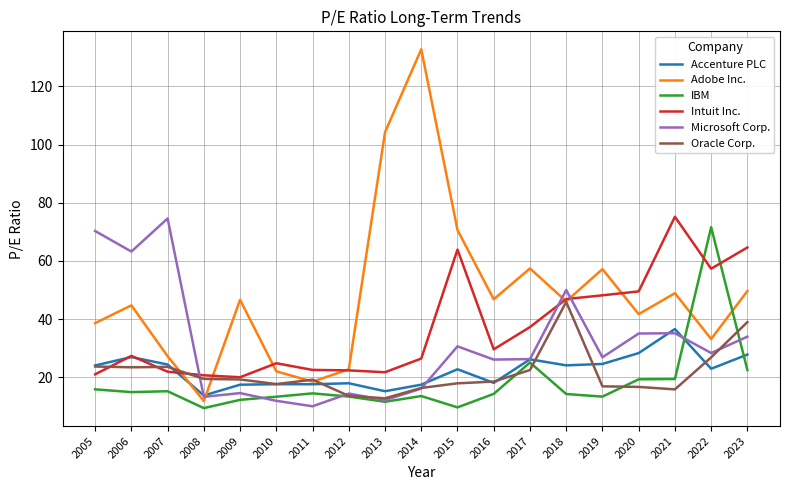

At which label does Microsoft Corp. first exceed 26?

2005